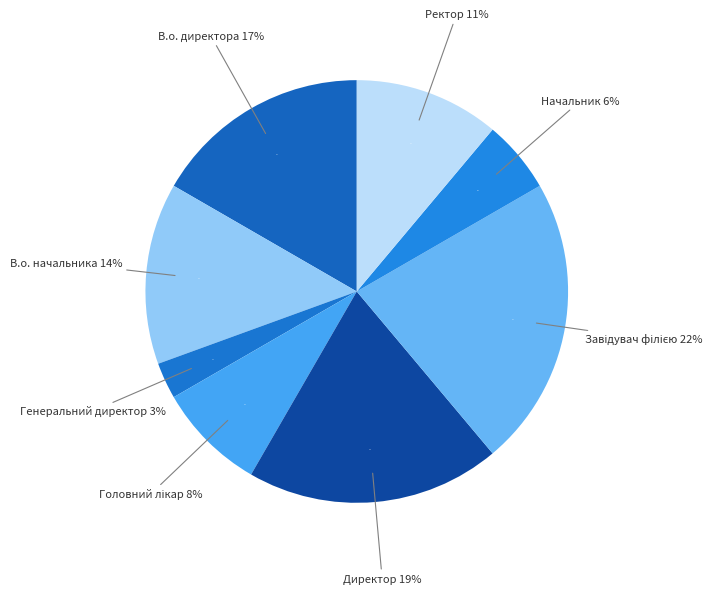

Which slice is the smallest?

Генеральний директор